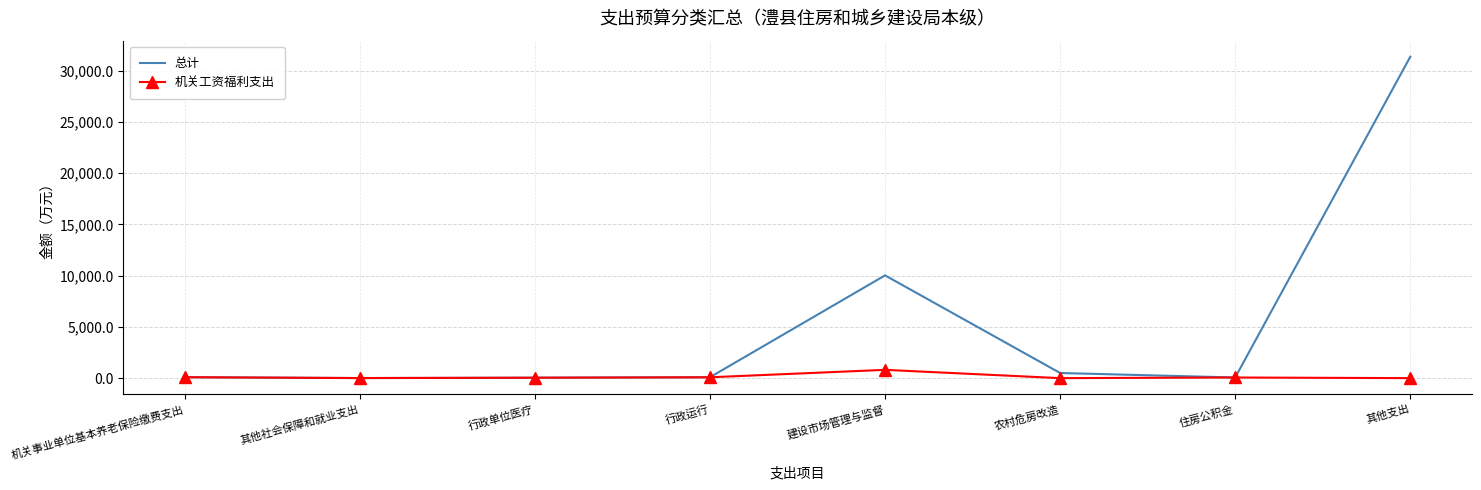

List the series in order of their peak value, lowest first.

机关工资福利支出, 总计